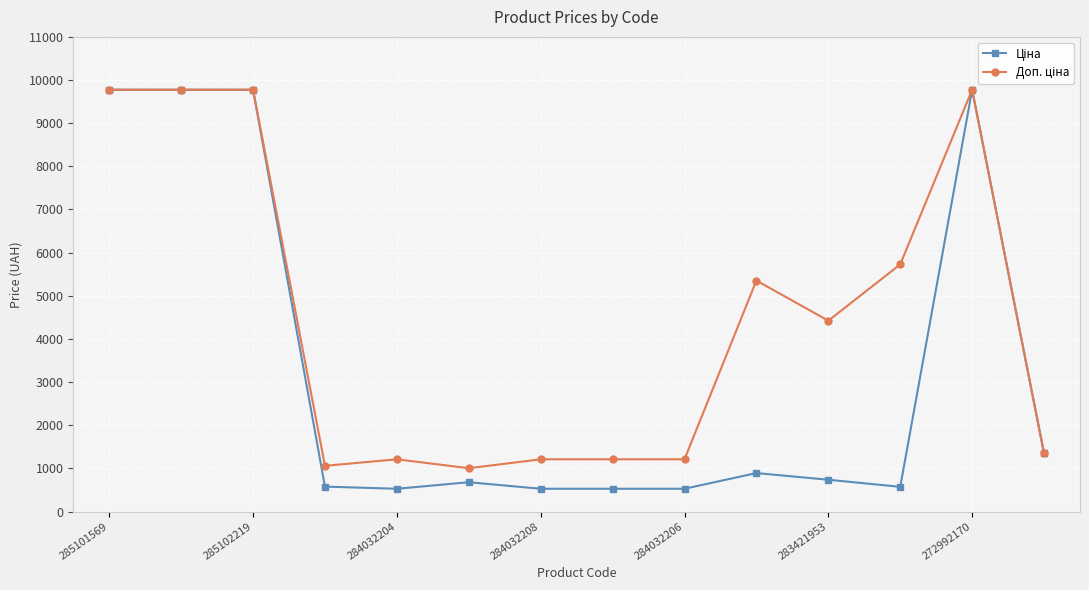

At how many categories does at least one series exceed 6672?

4